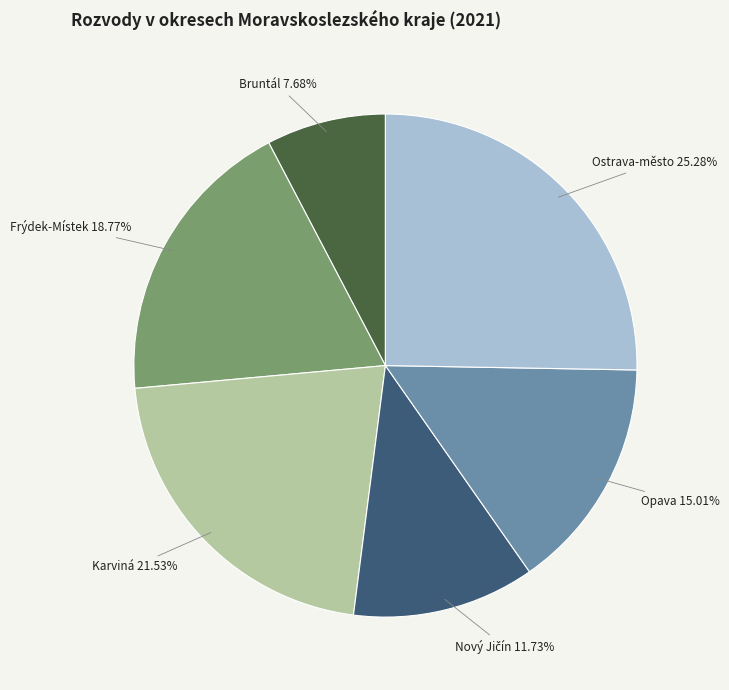

What percentage is NOT represented by Ostrava-město?

74.7%